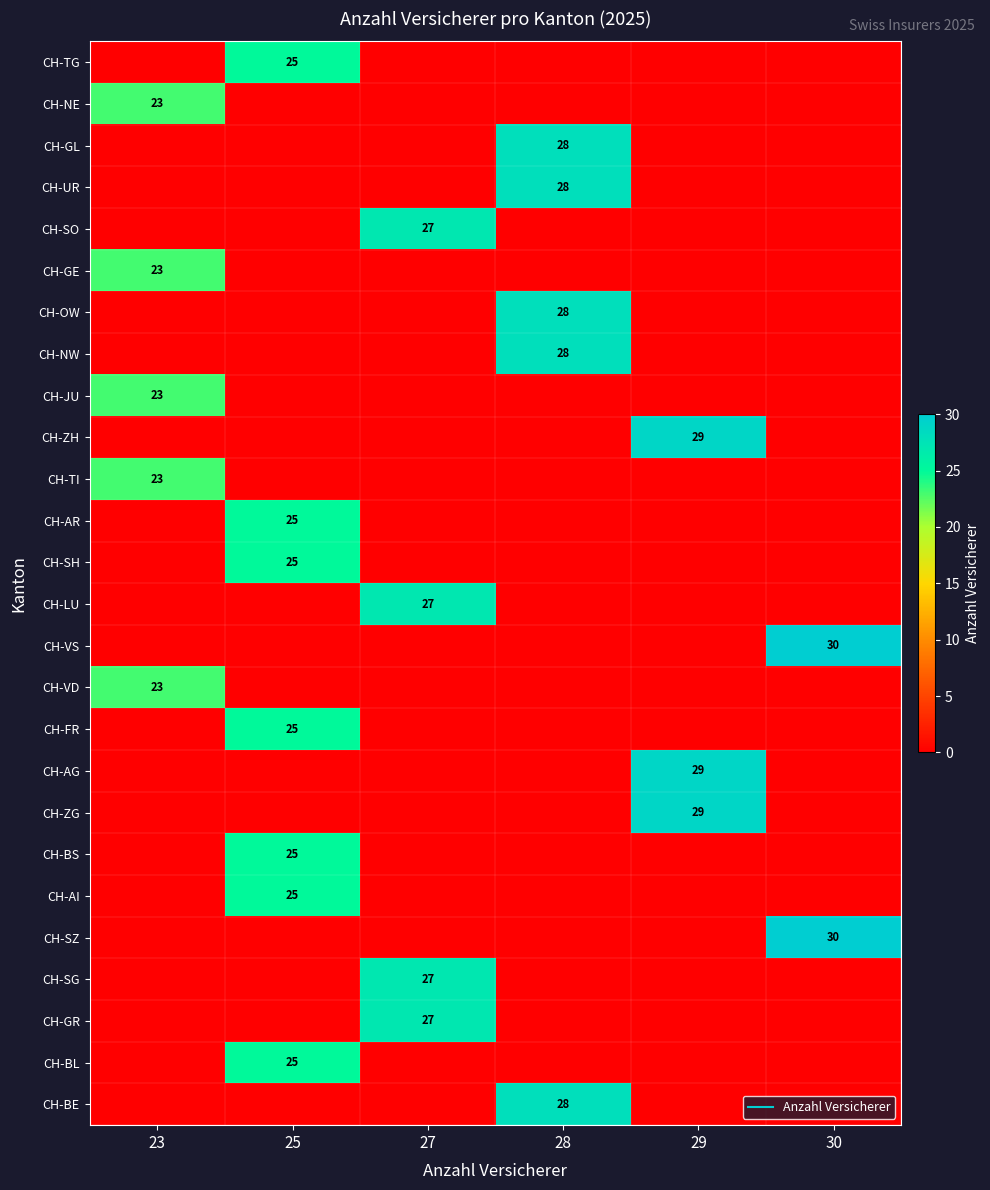

How many values in CH-BE are above zero?

1